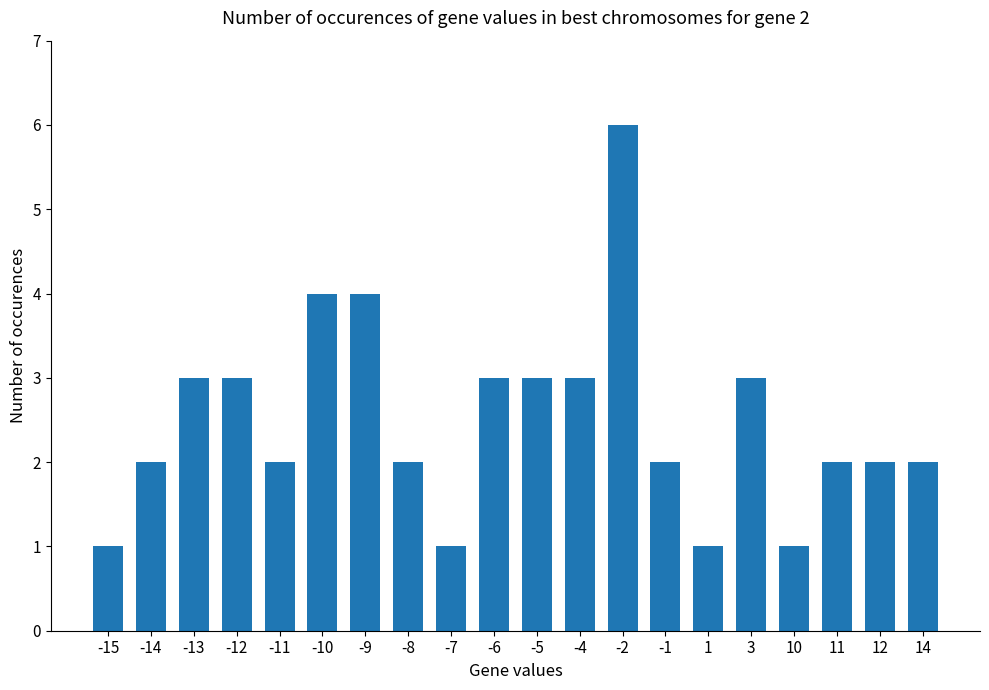

Between -2 and 11, which is larger?

-2